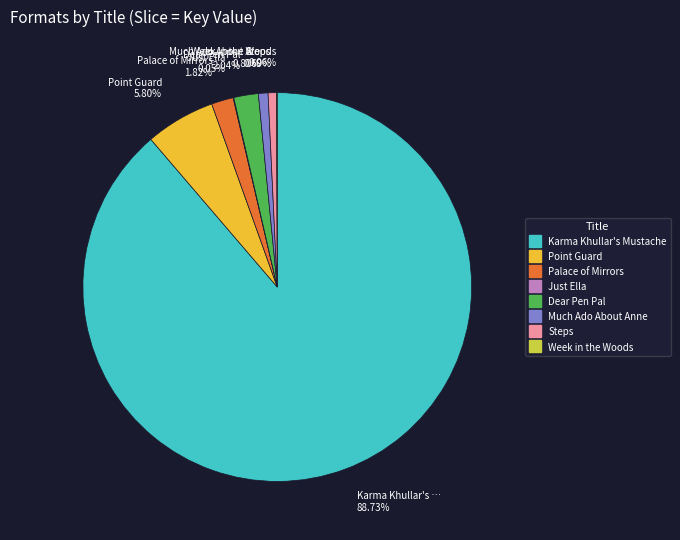

Combined, do Steps and Karma Khullar's Mustache account for over 50%?

Yes